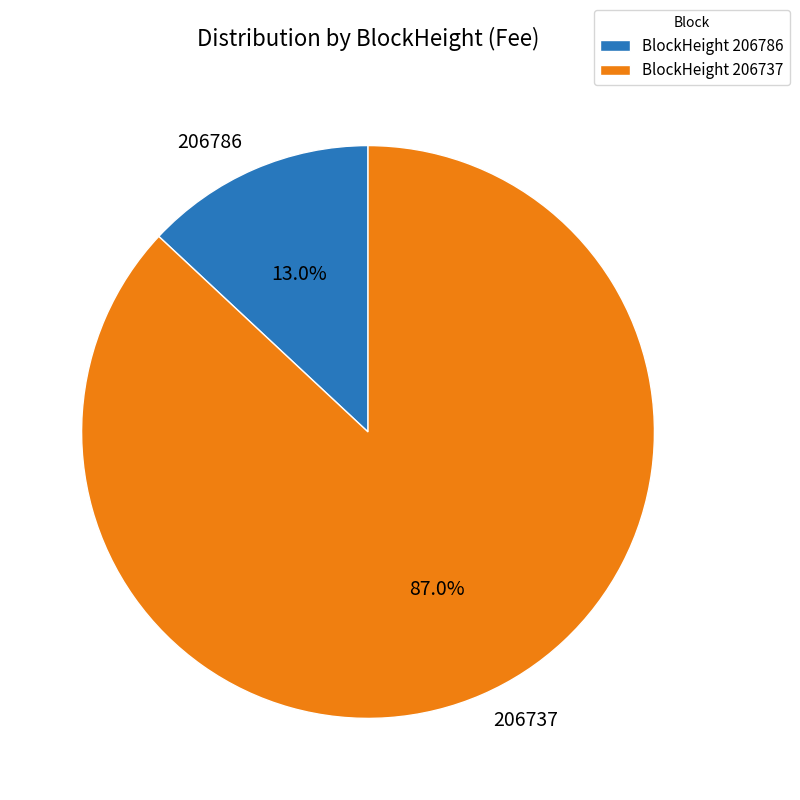

What percentage is the 206737 slice, to the nearest percent?

87%